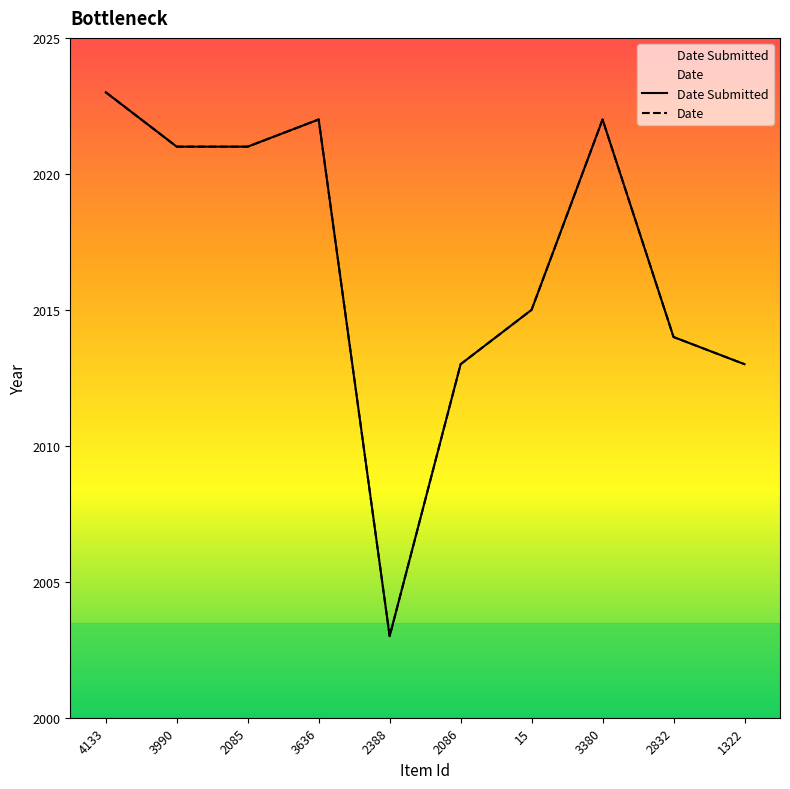

What is the difference between the maximum and second lowest values in the Date Submitted series?

10